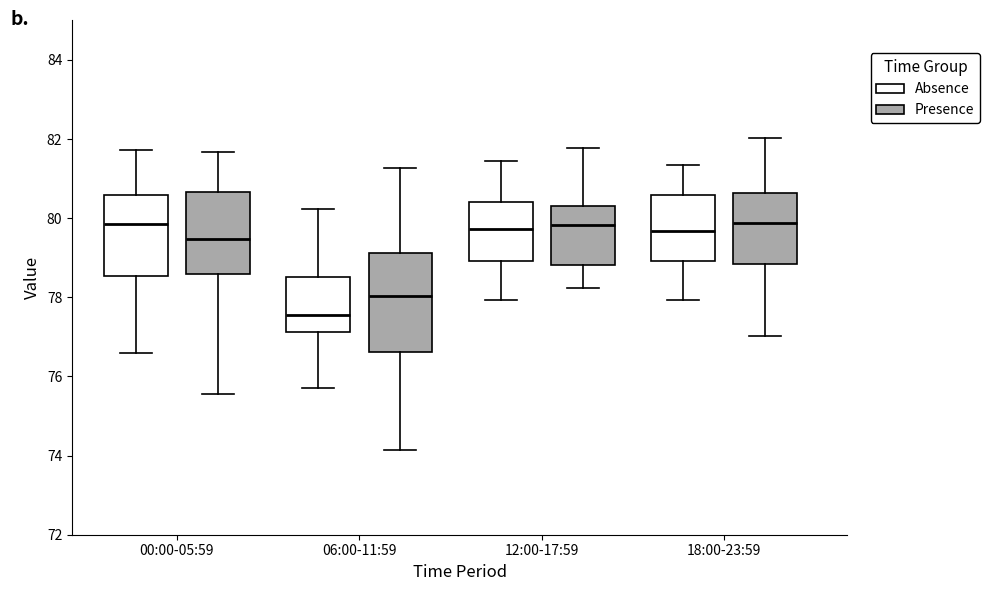

Comparing the boxes themselves (not the whiskers), which one is the tallest?

06:00-11:59 (Presence)